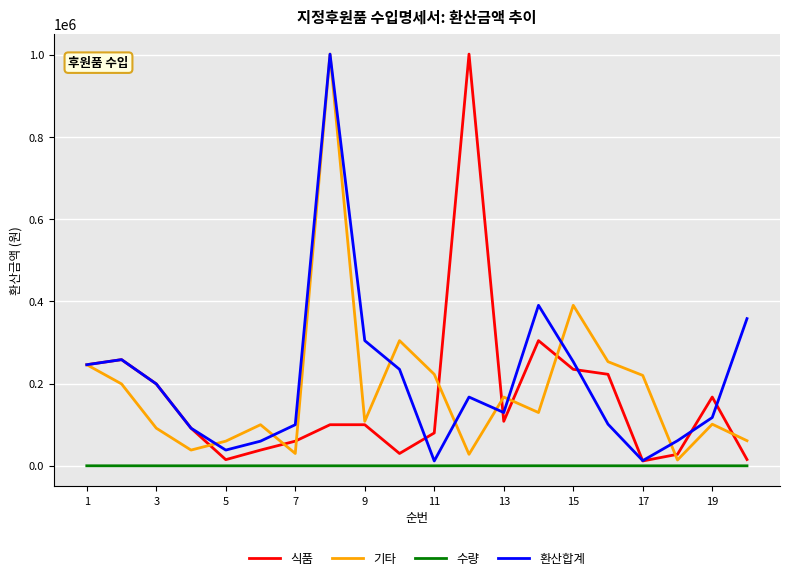

What is the highest value of the 기타 series?

1001700